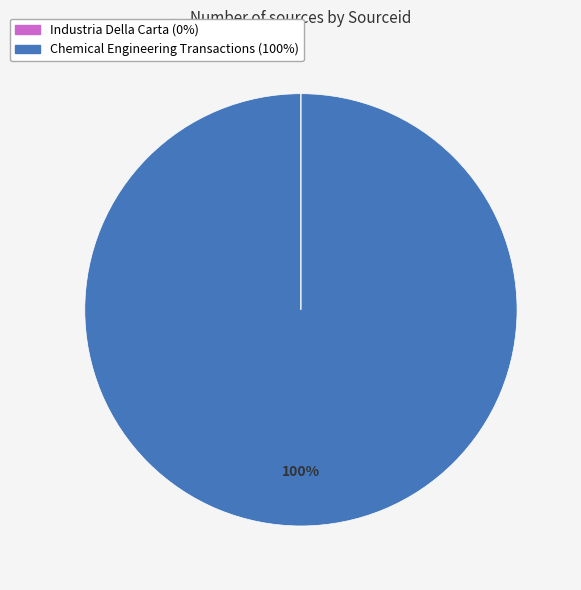

Which slice is the largest?

Chemical Engineering Transactions